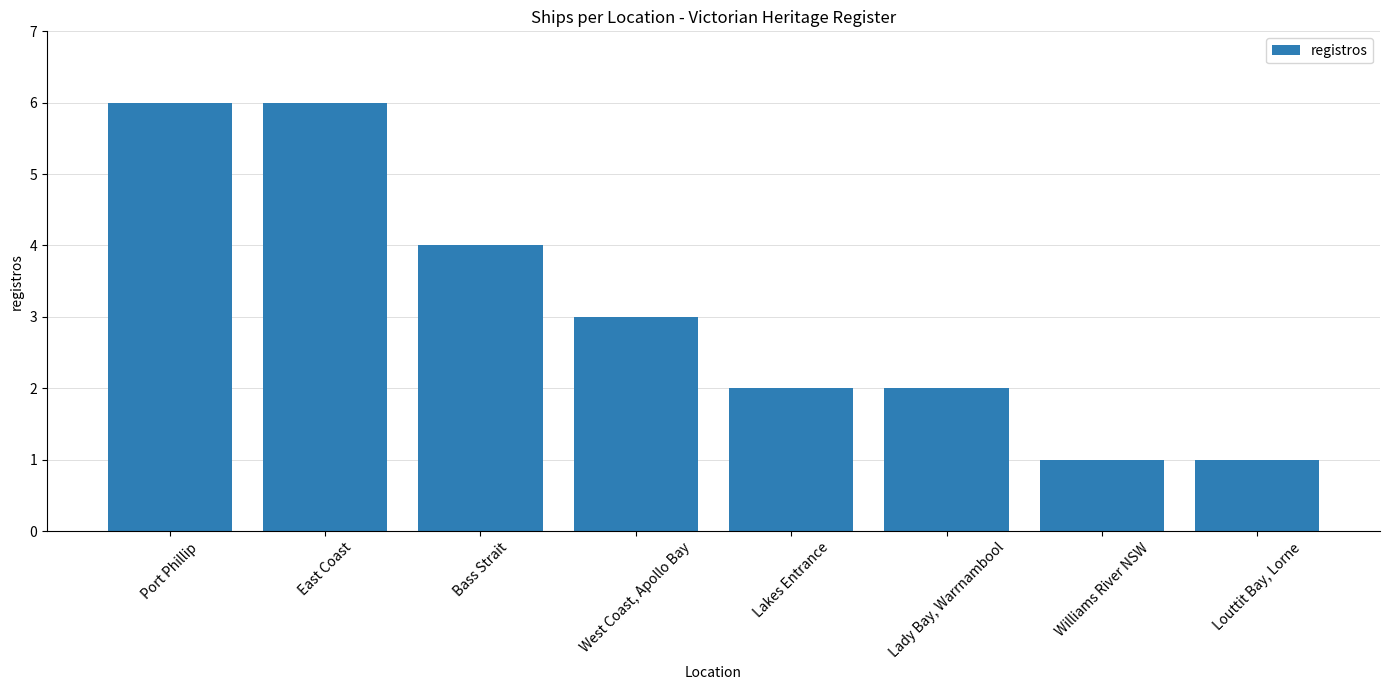

How many distinct data groups are displayed?

1